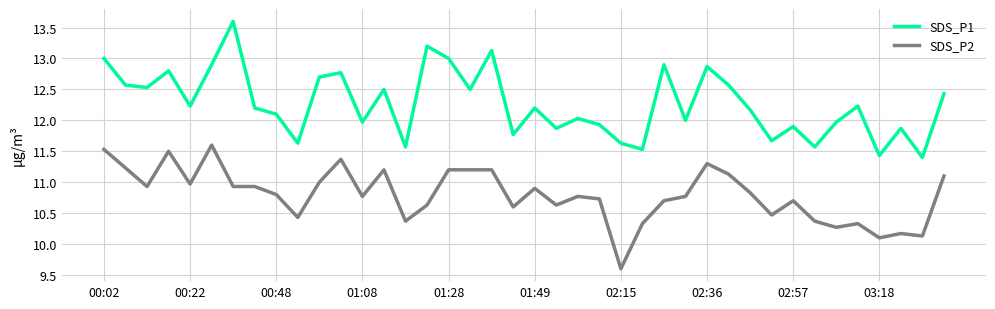

Which series has the largest range (max minus min)?

SDS_P1